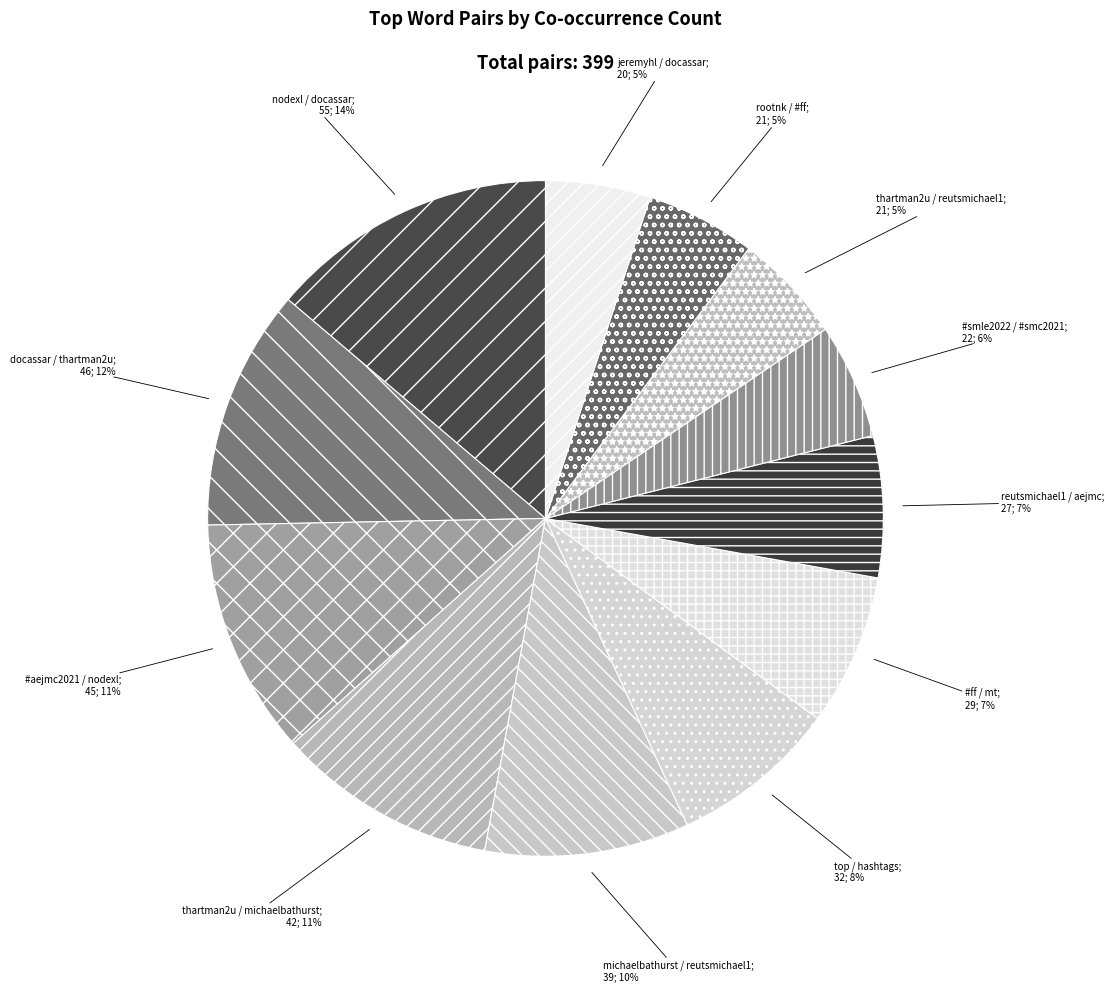

To the nearest percent, what is the difference between the largest and smallest slice percentages?

9%